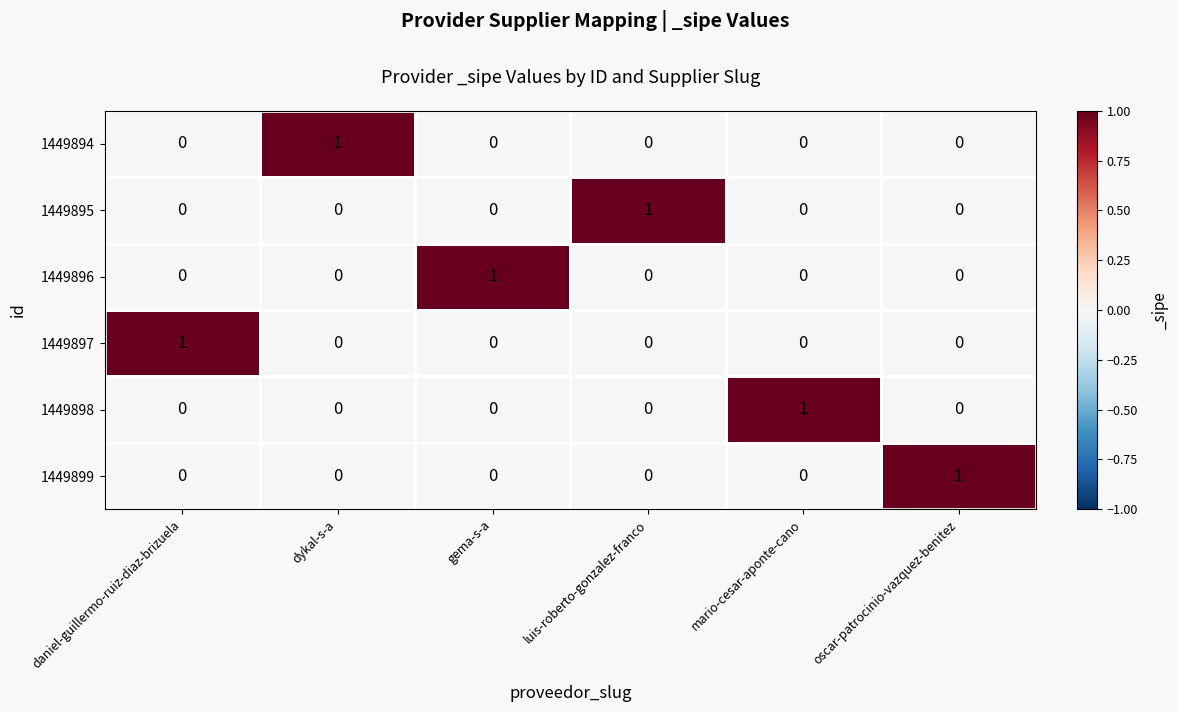

At which label does 1449895 reach its peak?

luis-roberto-gonzalez-franco